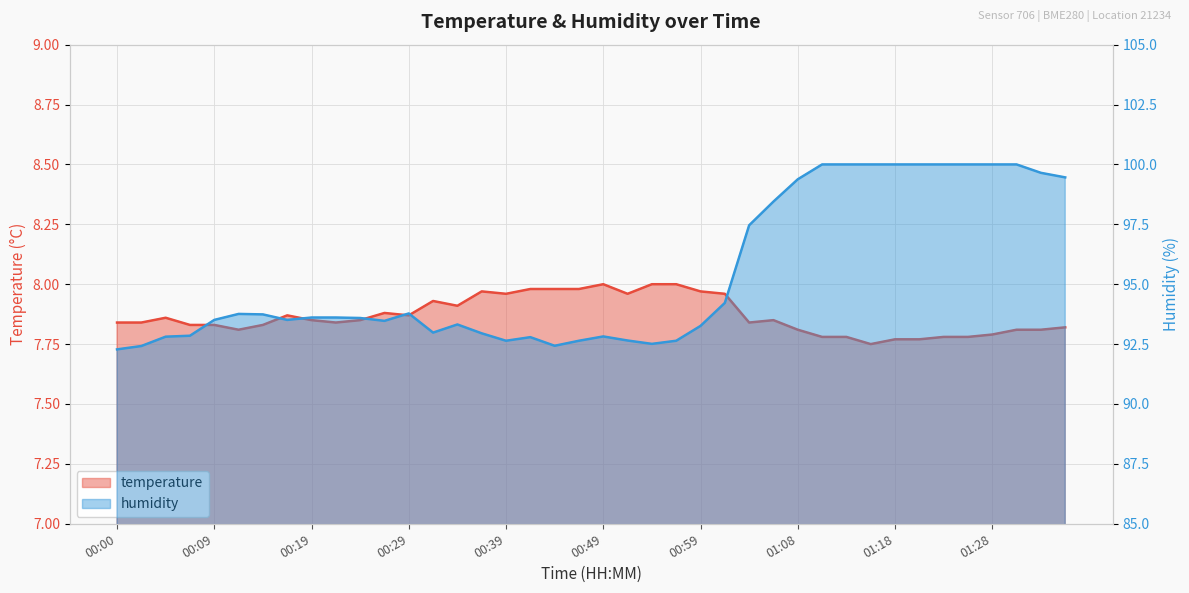

Reading left to right, what are all the values shown in this chart?

temperature: 7.8	7.8	7.9	7.8	7.8	7.8	7.8	7.9	7.8	7.8	7.8	7.9	7.9	7.9	7.9	8.0	8.0	8.0	8.0	8.0	8.0	8.0	8.0	8.0	8.0	8.0	7.8	7.8	7.8	7.8	7.8	7.8	7.8	7.8	7.8	7.8	7.8	7.8	7.8	7.8
humidity: 92.3	92.4	92.8	92.8	93.5	93.8	93.7	93.5	93.6	93.6	93.6	93.5	93.8	93.0	93.3	93.0	92.6	92.8	92.4	92.6	92.8	92.7	92.5	92.6	93.3	94.2	97.5	98.5	99.4	100.0	100.0	100.0	100.0	100.0	100.0	100.0	100.0	100.0	99.7	99.5